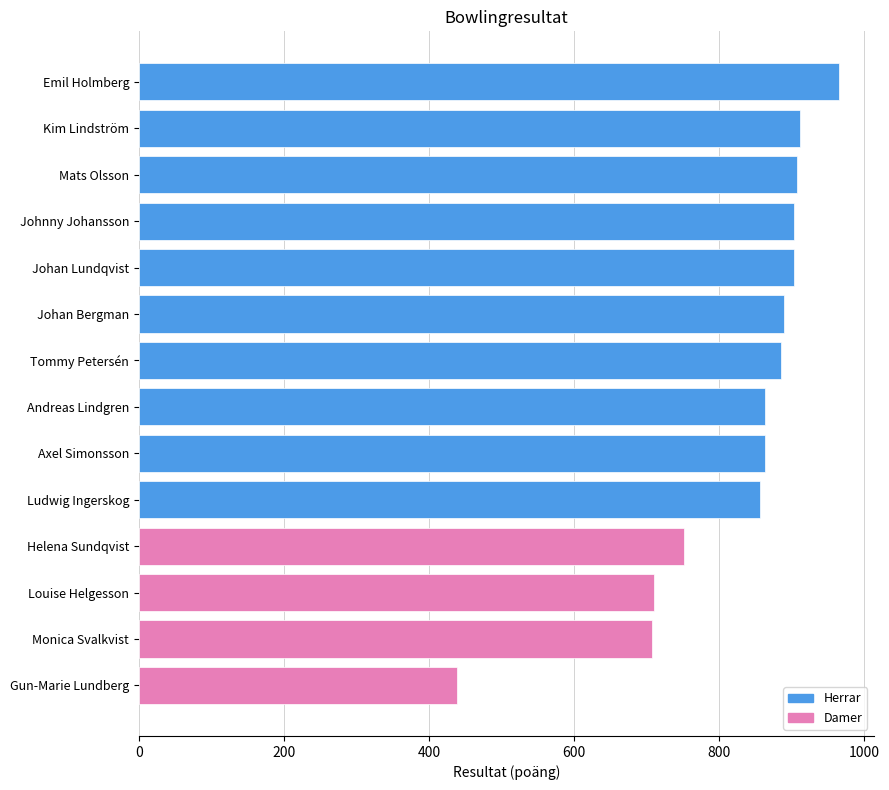

What is the sum of all values?

11559